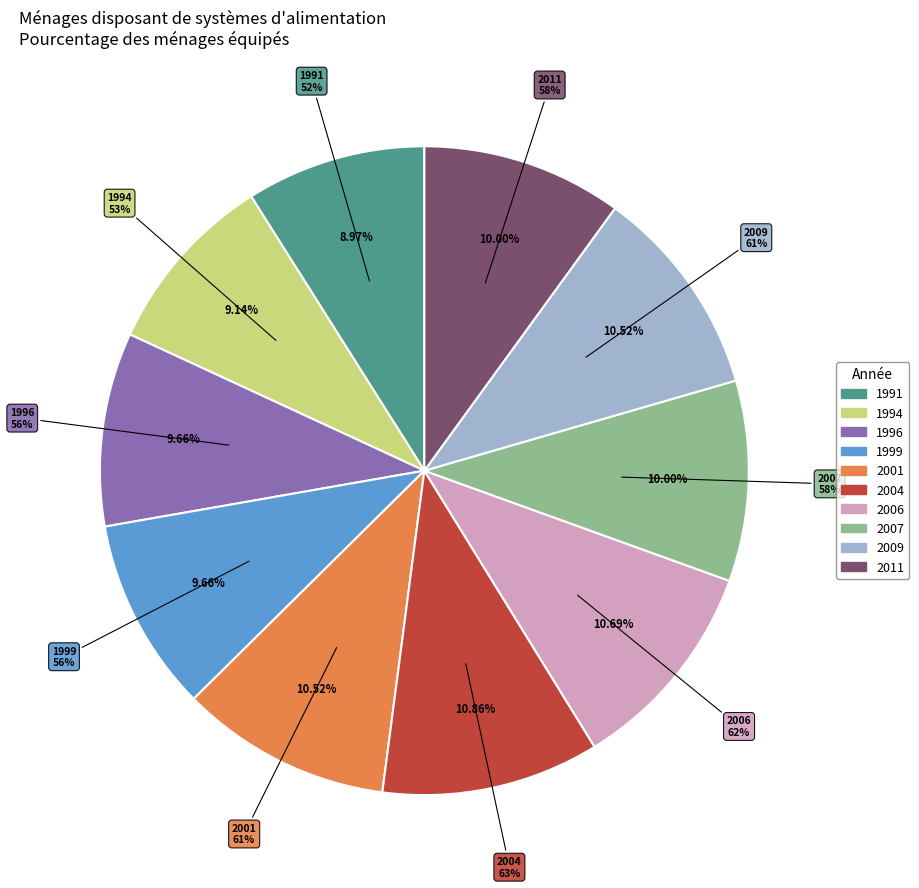

Does 1999 represent more than half of the total?

No